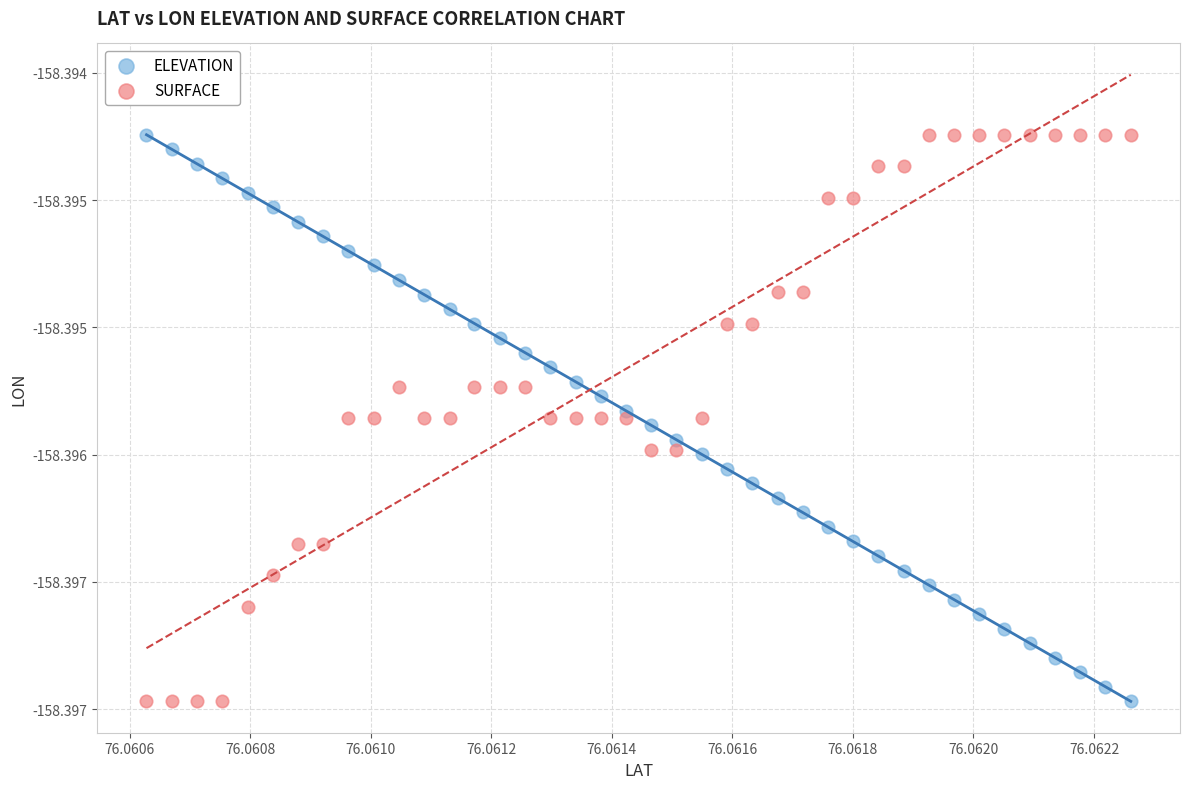

What are all the series names shown in the legend?

ELEVATION, SURFACE